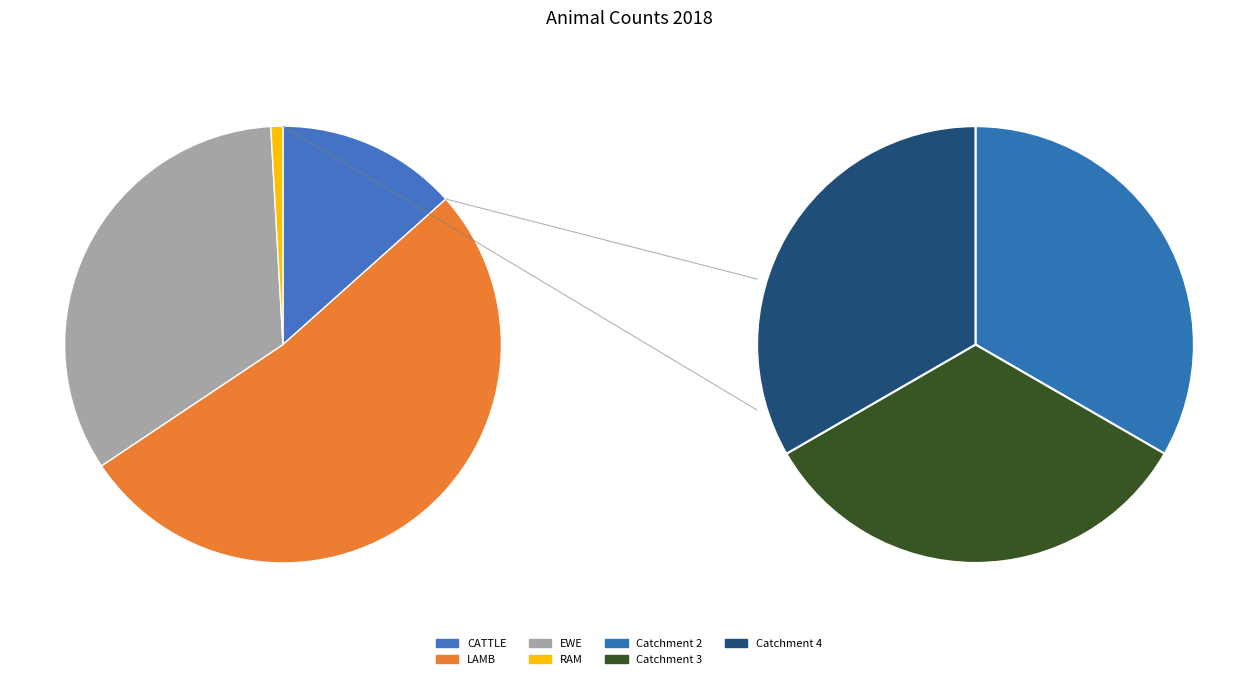

How many segments does this pie chart have?

4